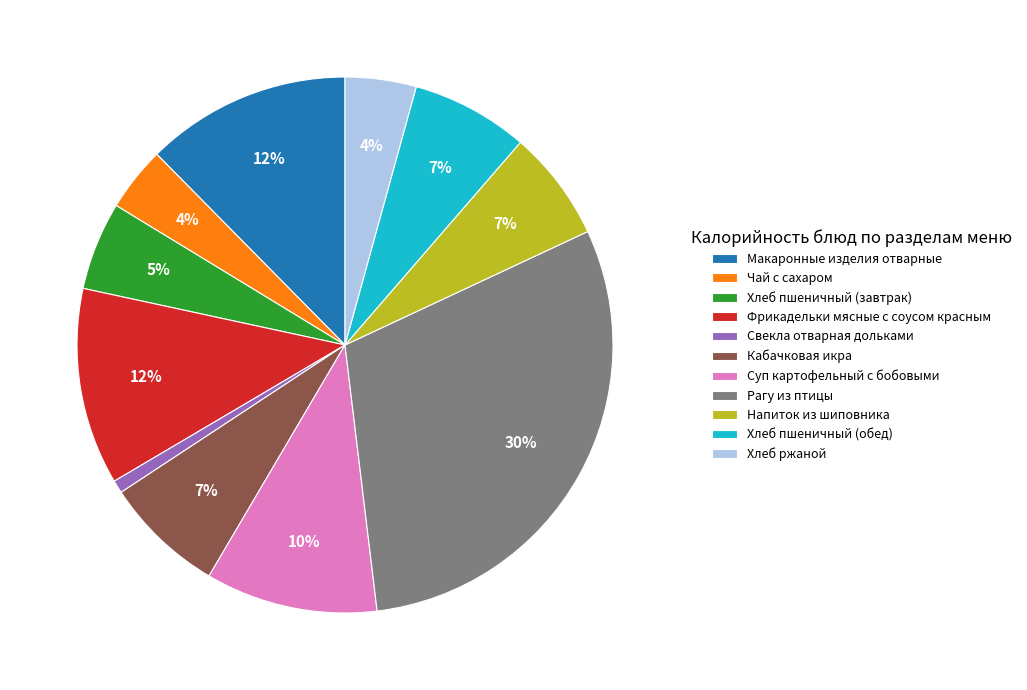

To the nearest percent, what is the average slice percentage?

9%